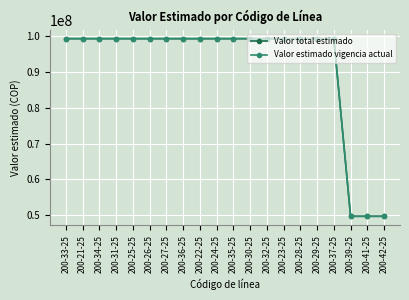

Does the chart have visible grid lines?

Yes